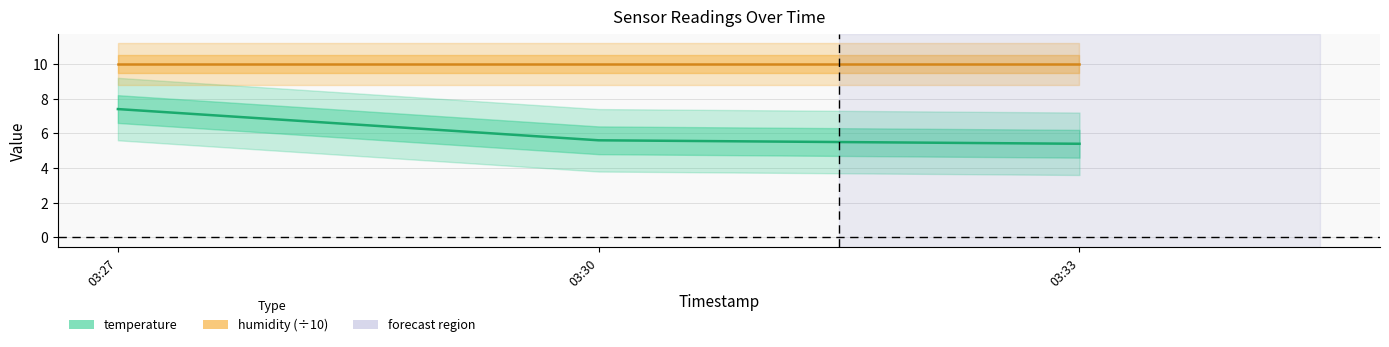

Which has a higher value, 03:27 or 03:30?

03:27